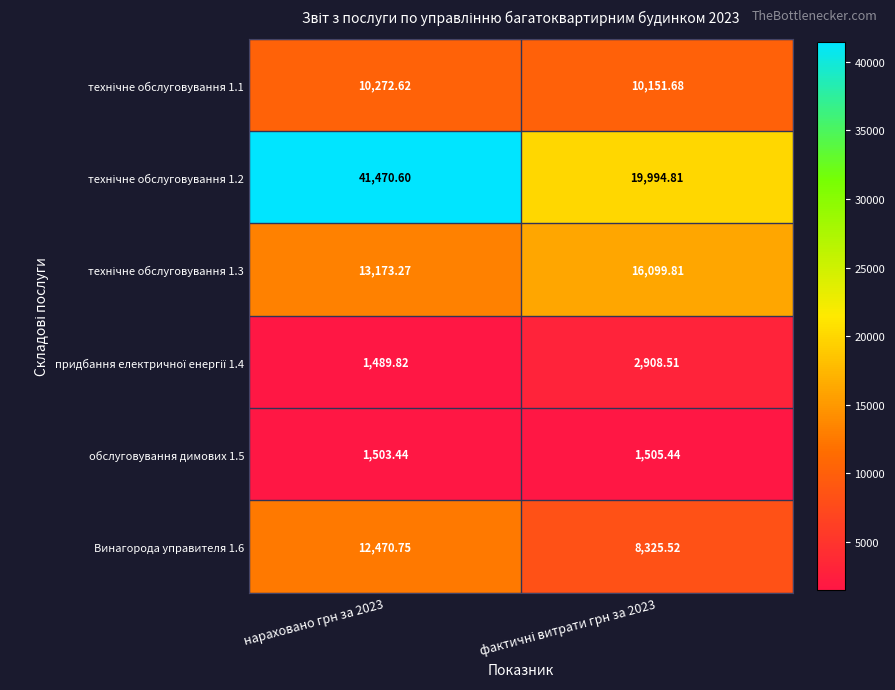

How many categories are shown in the chart?

2